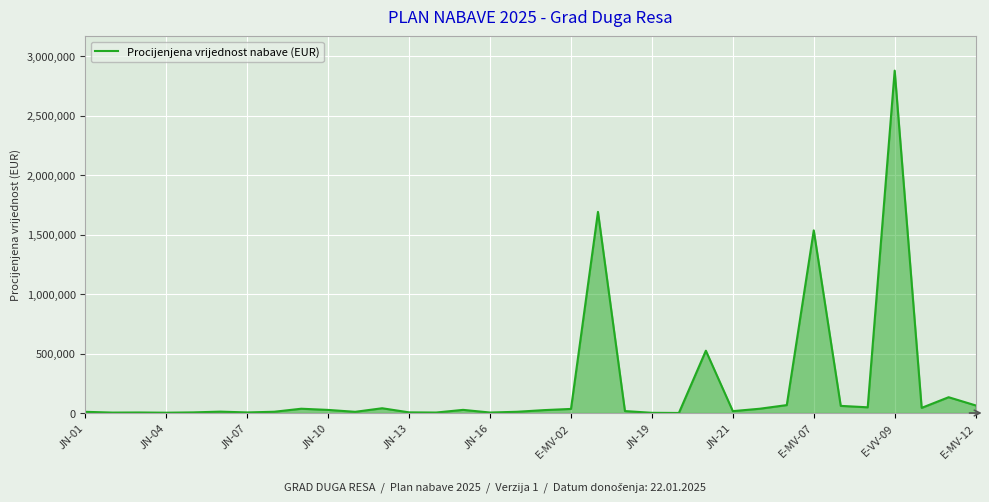

What is the maximum value shown in the chart?

2880000